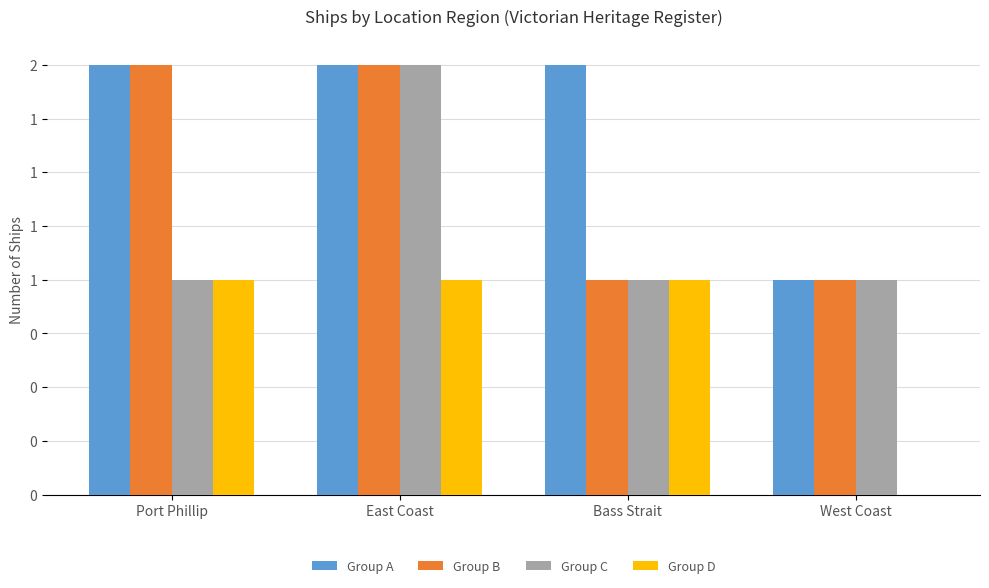

Reading left to right, list all the values displayed in this chart.

Group A: 2	2	2	1
Group B: 2	2	1	1
Group C: 1	2	1	1
Group D: 1	1	1	0